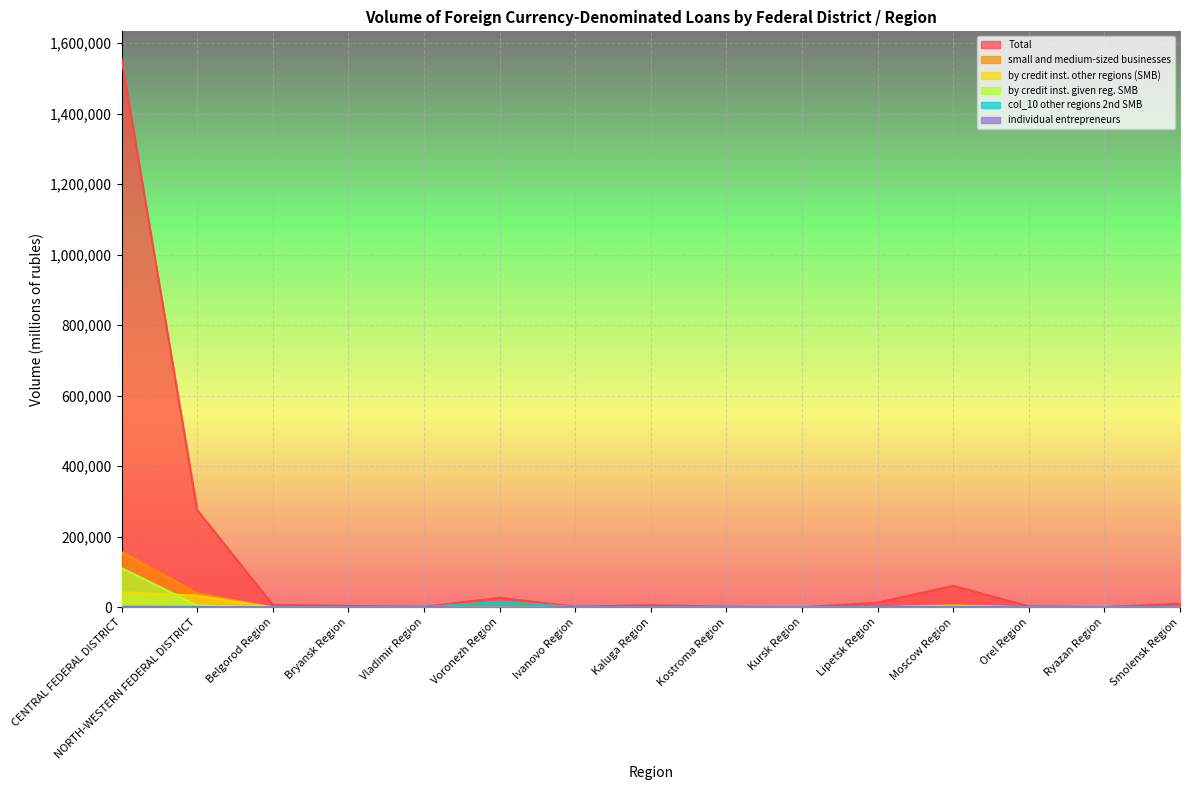

Which series has the largest range (max minus min)?

Total